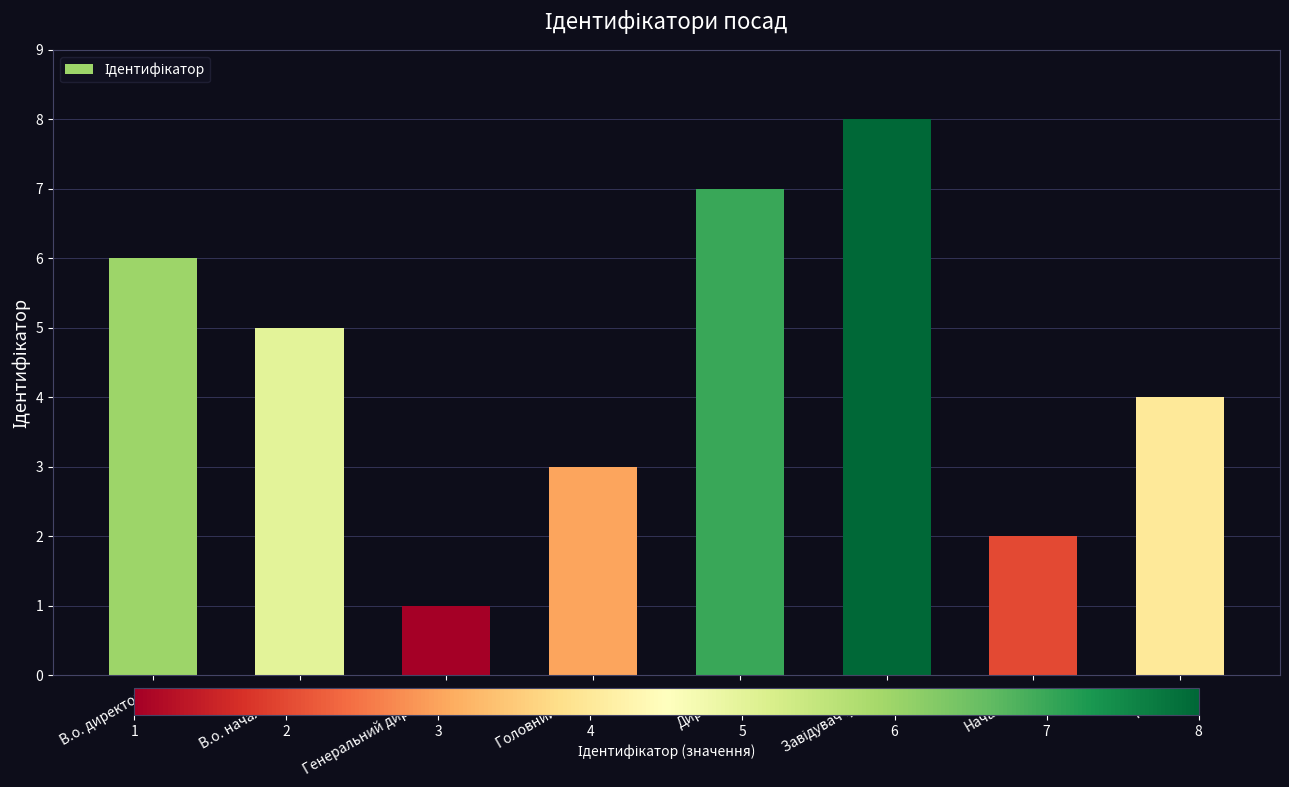

Where does the data first go above 5?

В.о. директора